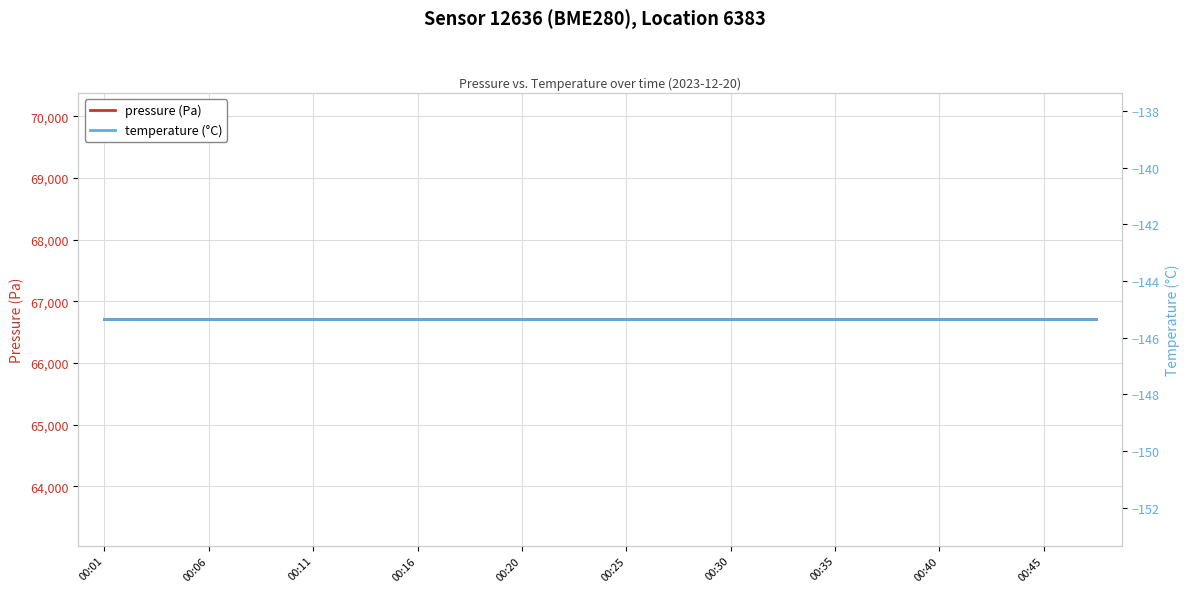

How many lines are shown in the chart?

2